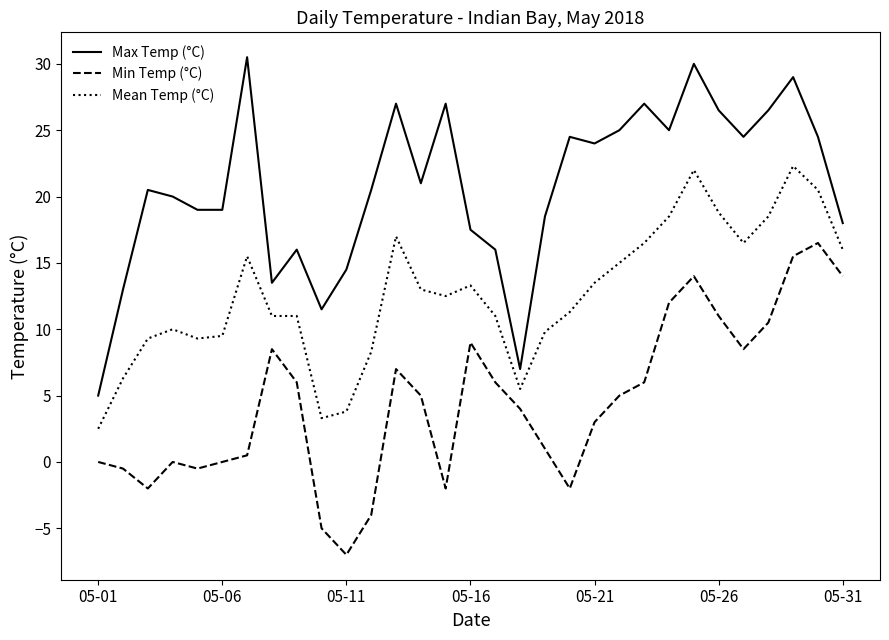

What is the sum of all Mean Temp (°C) values?

391.3